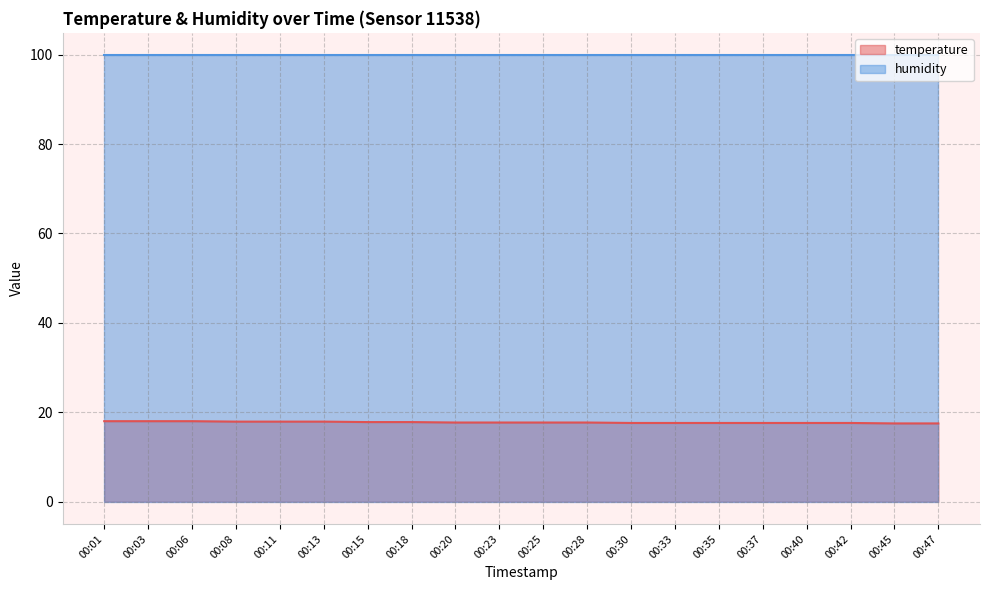

Is it true that the value at 00:11 is 17.9?

True